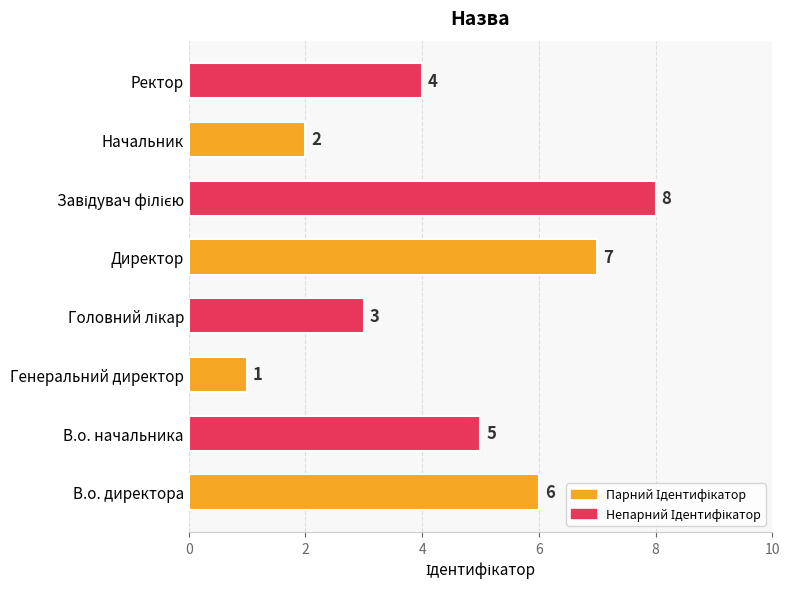

Which has a higher value, В.о. начальника or Генеральний директор?

В.о. начальника